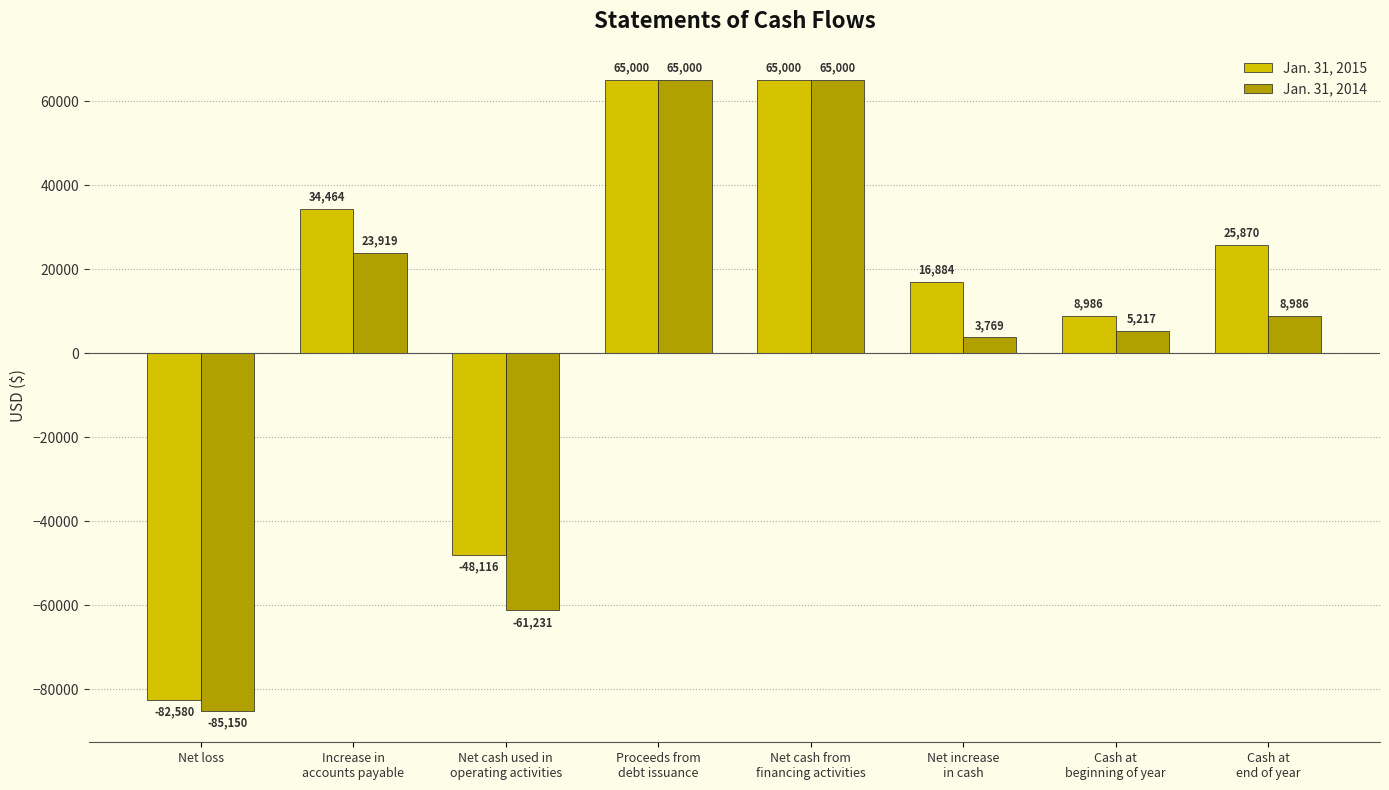

Which series has the largest total across all categories?

Jan. 31, 2015